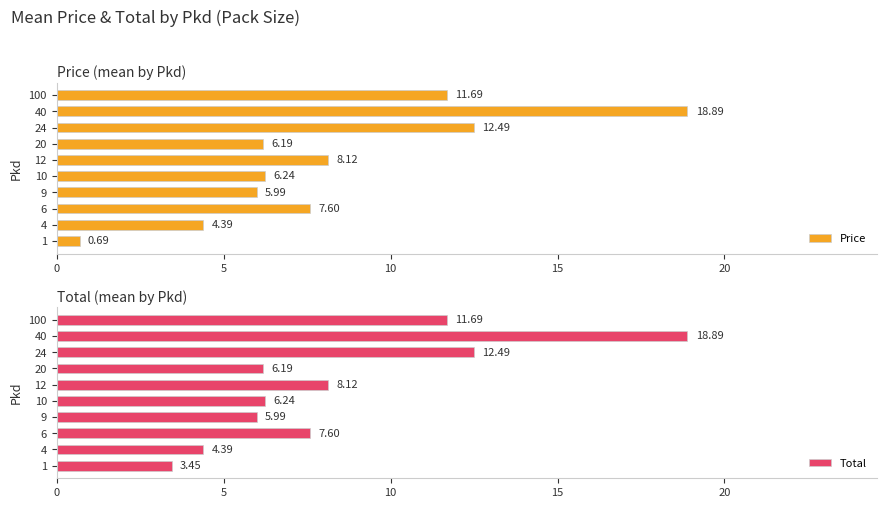

What is the minimum value shown in the chart?

0.7